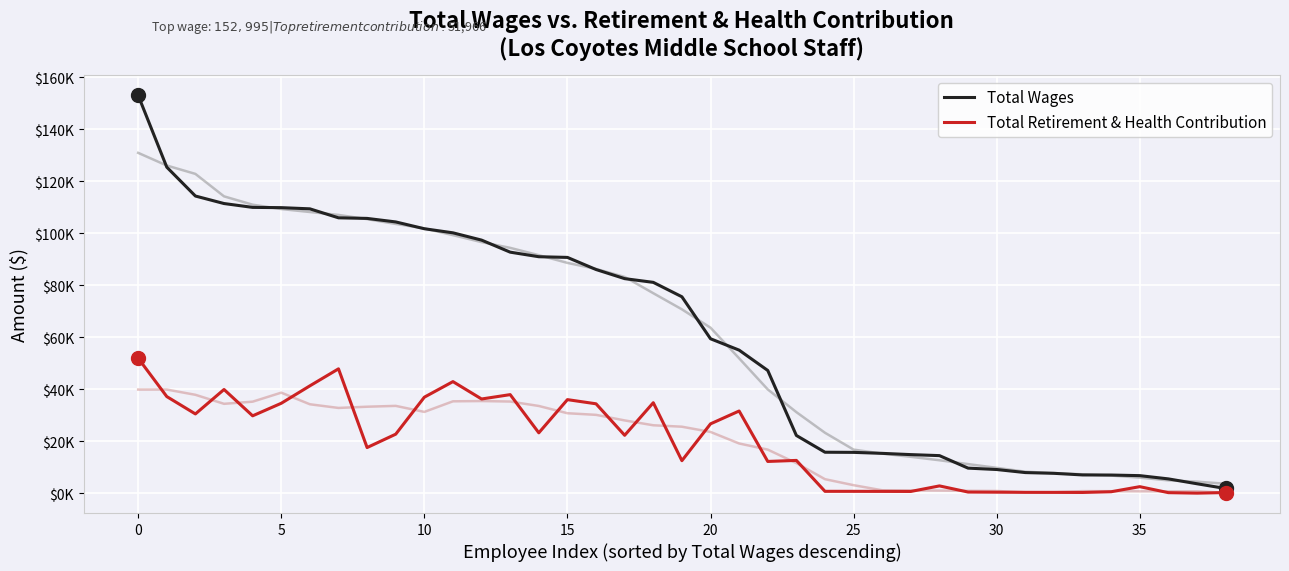

What are all the series names shown in the legend?

Total Wages, Total Retirement & Health Contribution